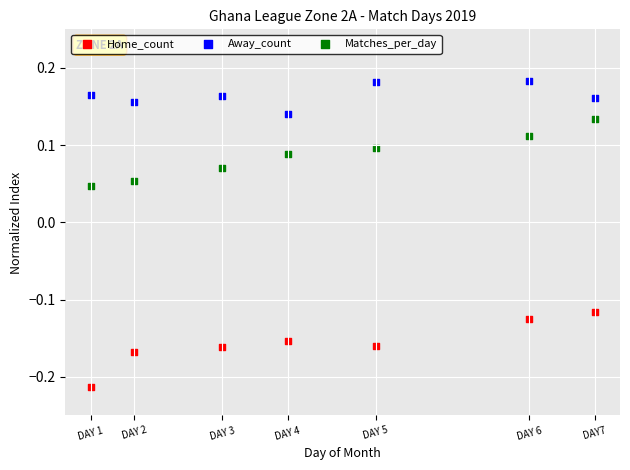

Which series has the widest spread of Y values?

Home_count